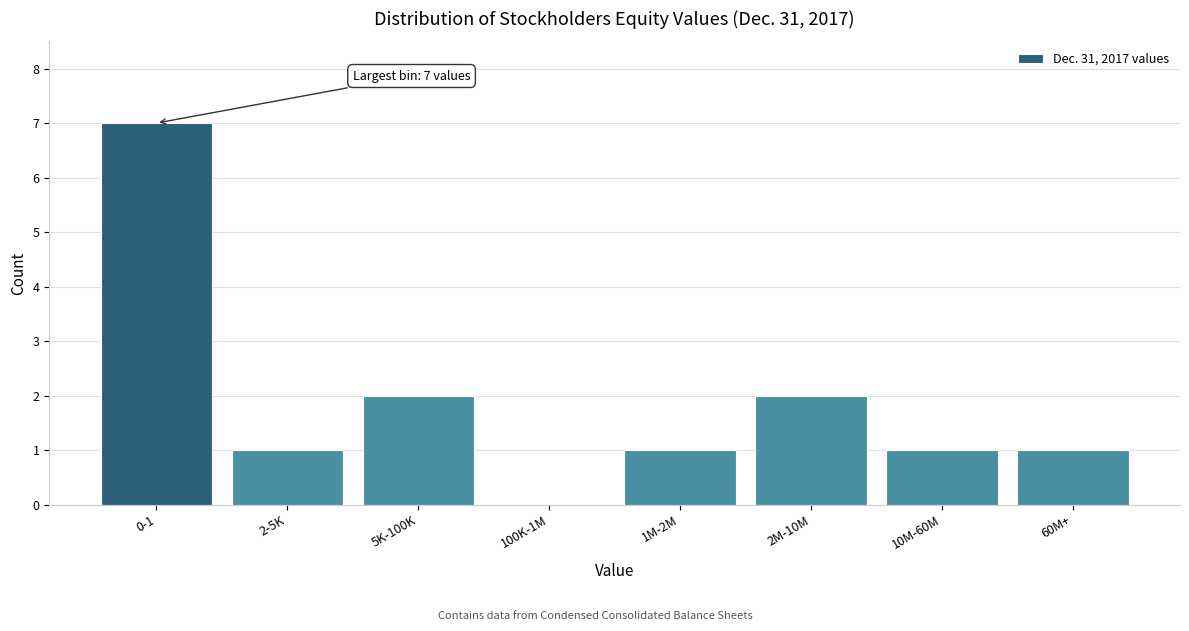

Reading right to left, extract all data points from this chart.

60M+=1	10M-60M=1	2M-10M=2	1M-2M=1	100K-1M=0	5K-100K=2	2-5K=1	0-1=7